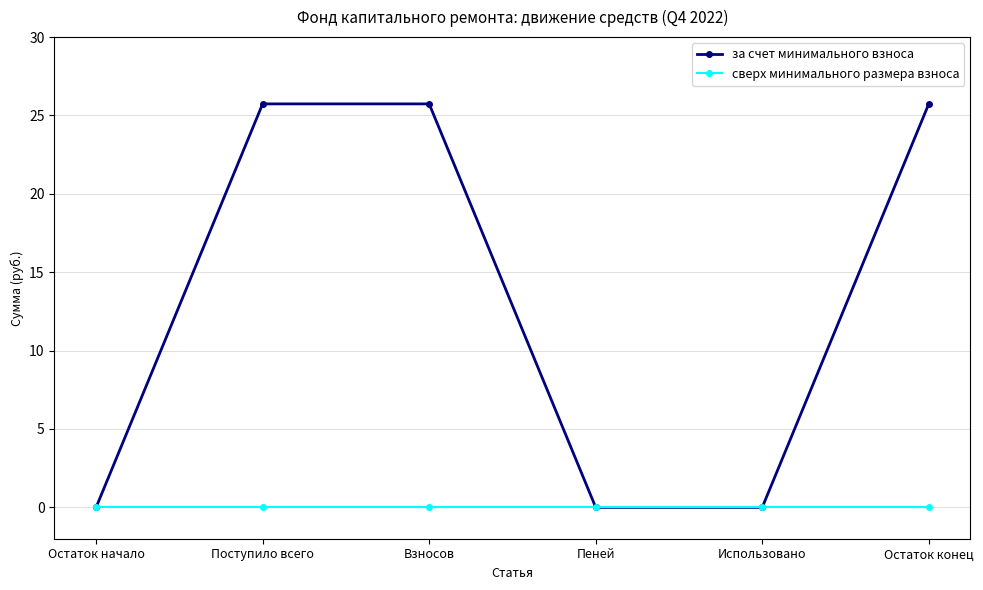

Which series has the largest total across all categories?

за счет минимального взноса